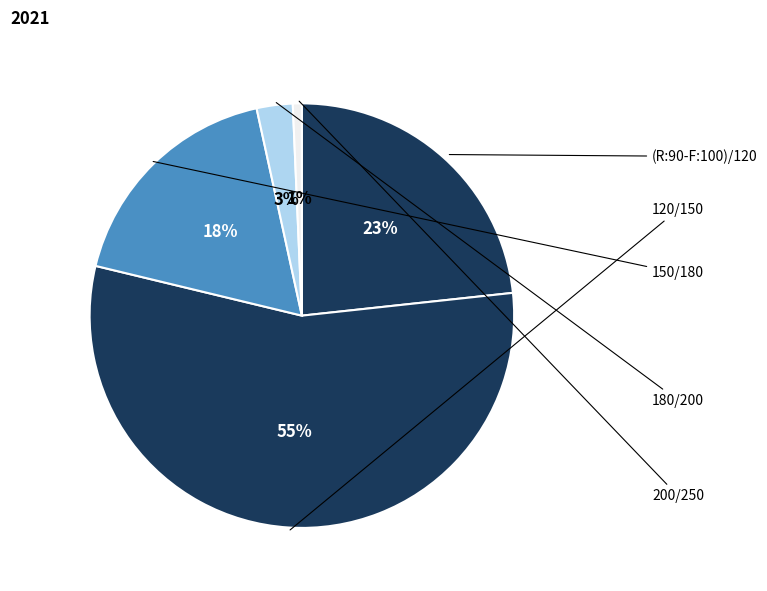

Is there a majority slice in this chart?

Yes